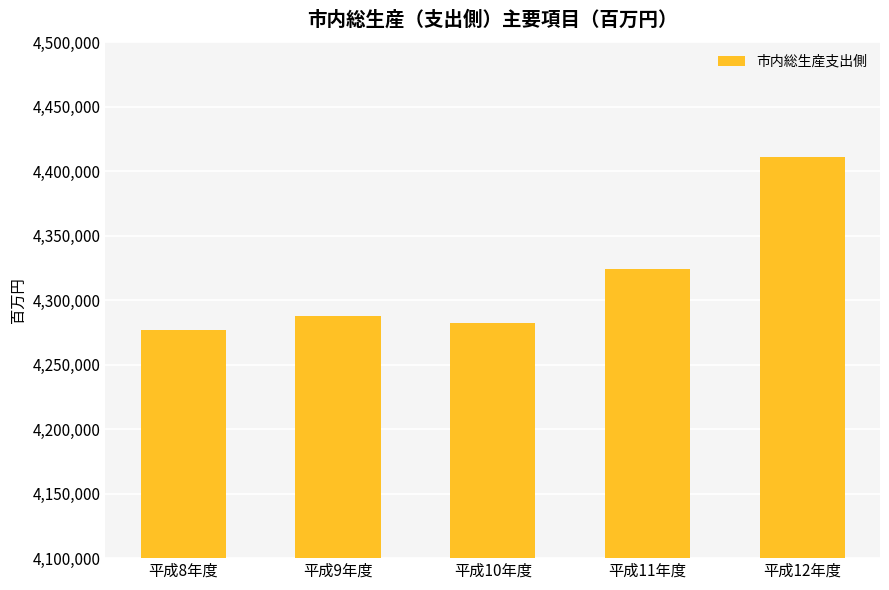

Is it true that the value at 平成11年度 is 6804867?

False